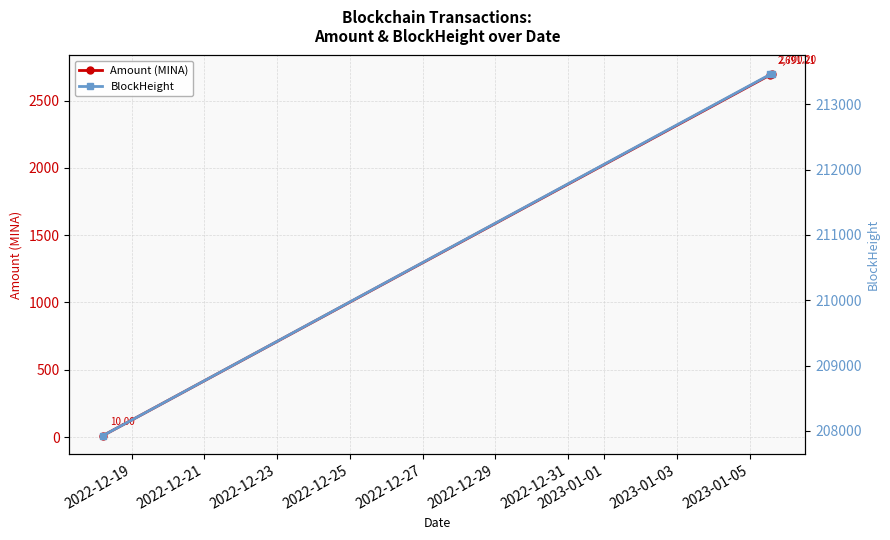

How many data points in Amount (MINA) are less than 2691?

1